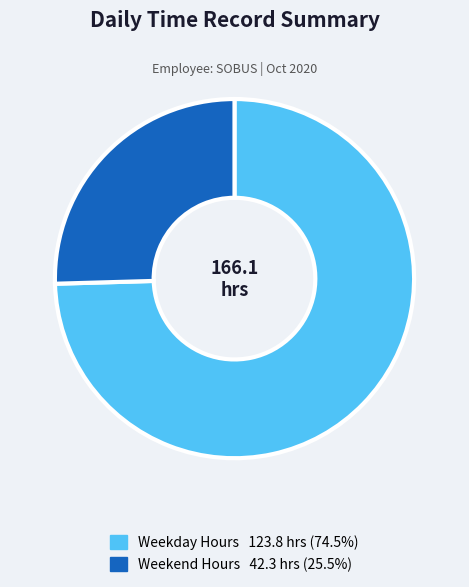

Does any single category account for the majority?

Yes